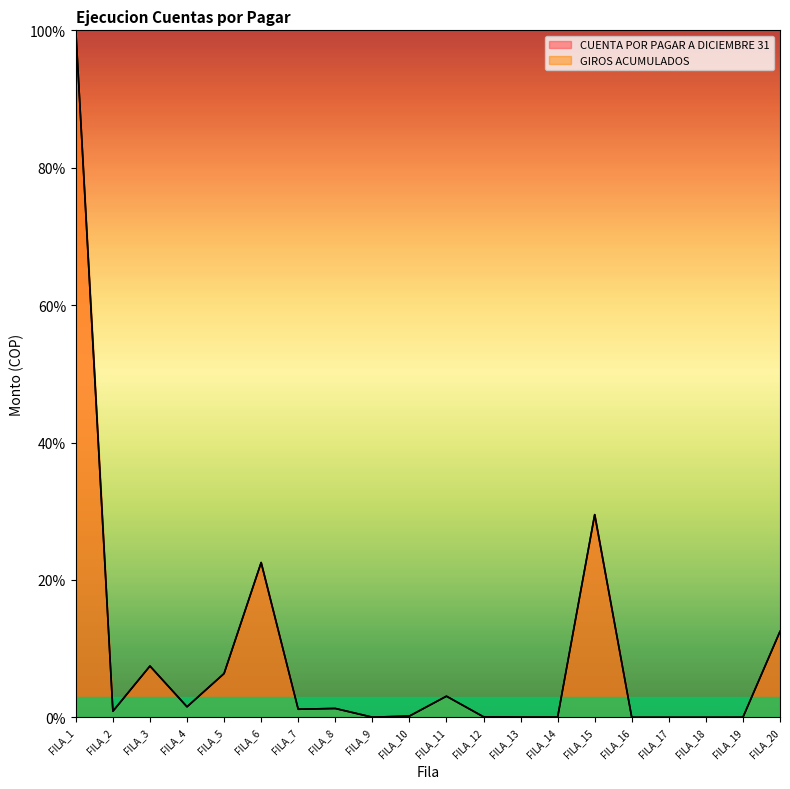

What is the highest value of the GIROS ACUMULADOS series?

100.0